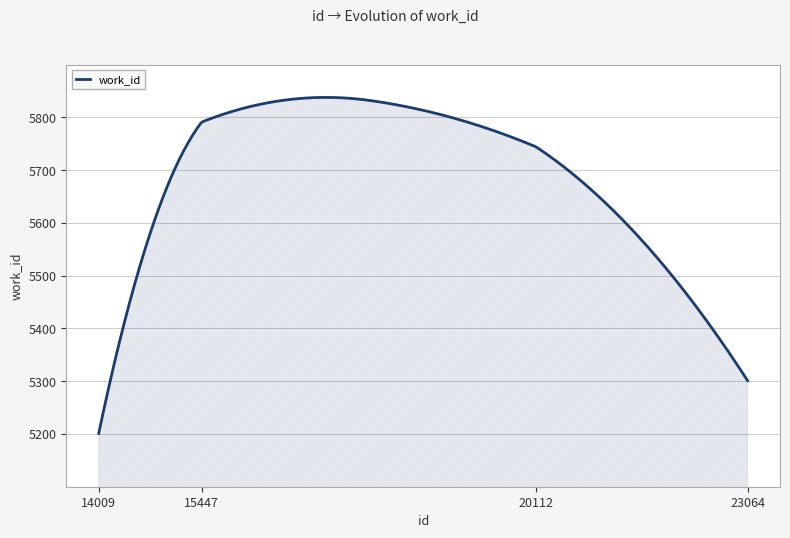

Which category has the highest value across all series?

15447